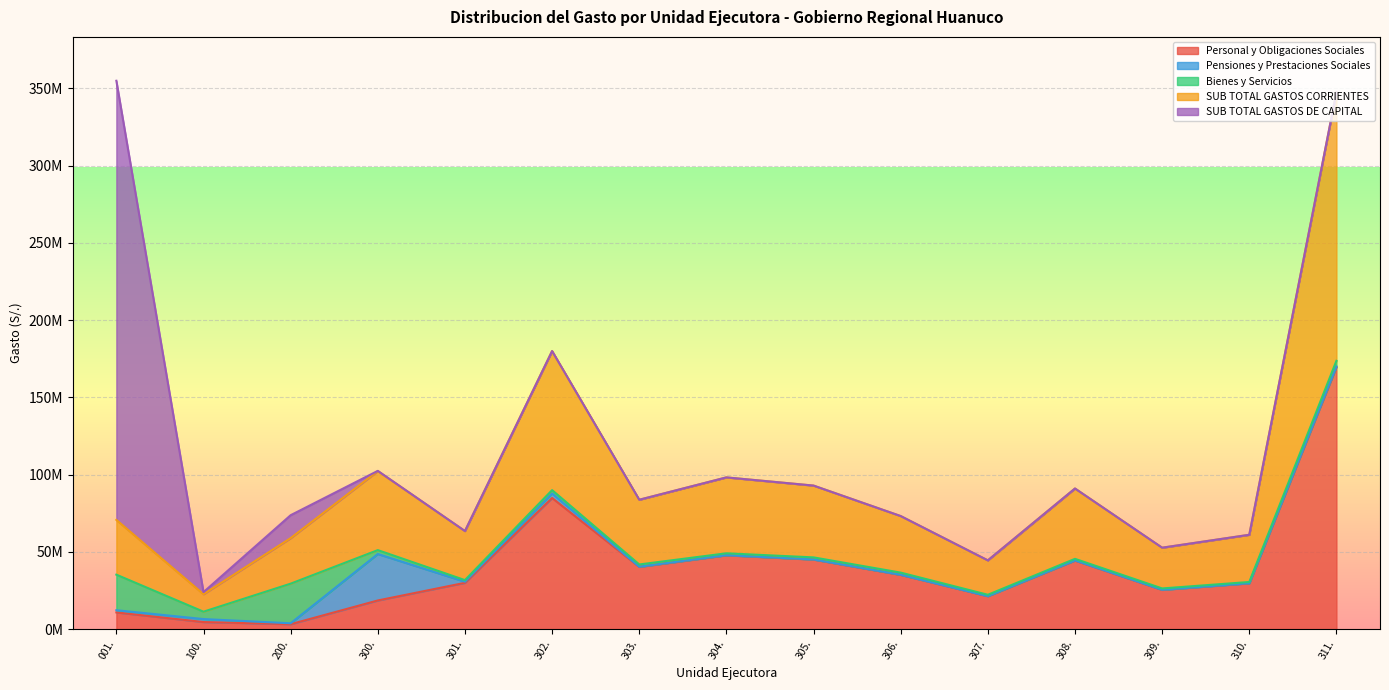

How many data points in Bienes y Servicios are less than 1396866?

7